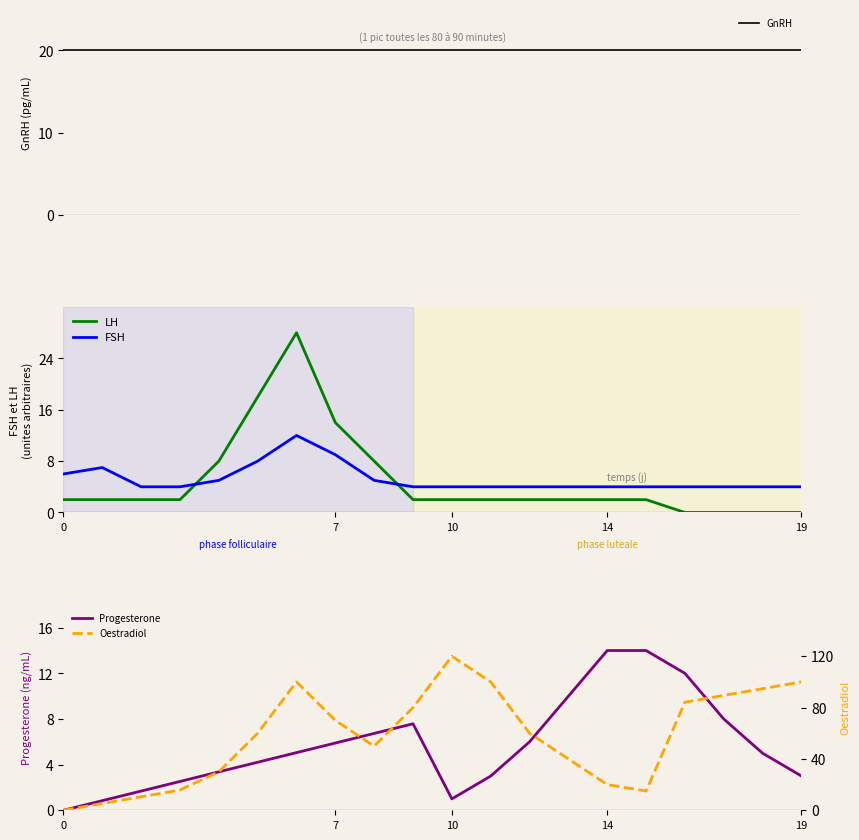

Which series has the largest range (max minus min)?

Oestradiol